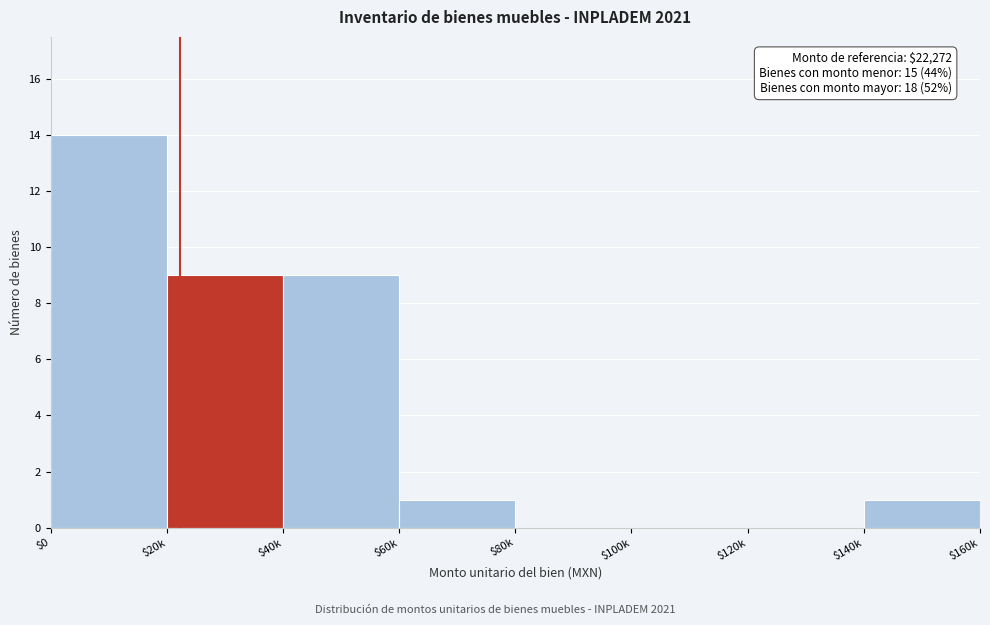

At which category does the chart reach its peak across all series?

$0